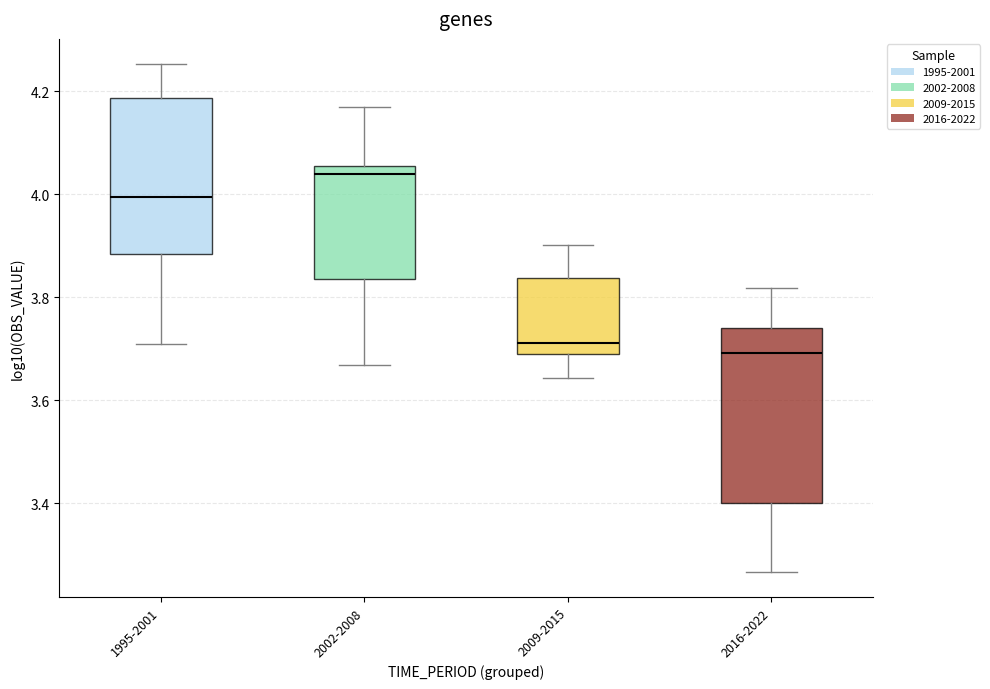

Where does the median line of the box for 2009-2015 sit on the y-axis? The values are not printed on the chart, so give them approximately, as read against the axis.

3.72